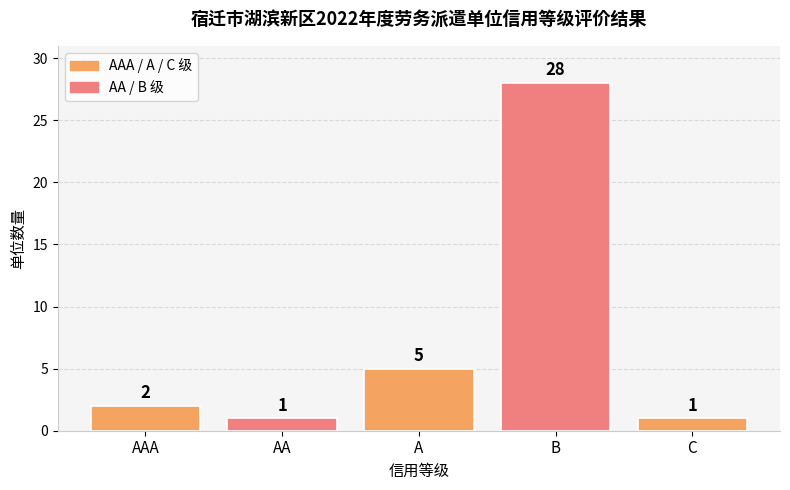

What is the smallest value displayed?

1